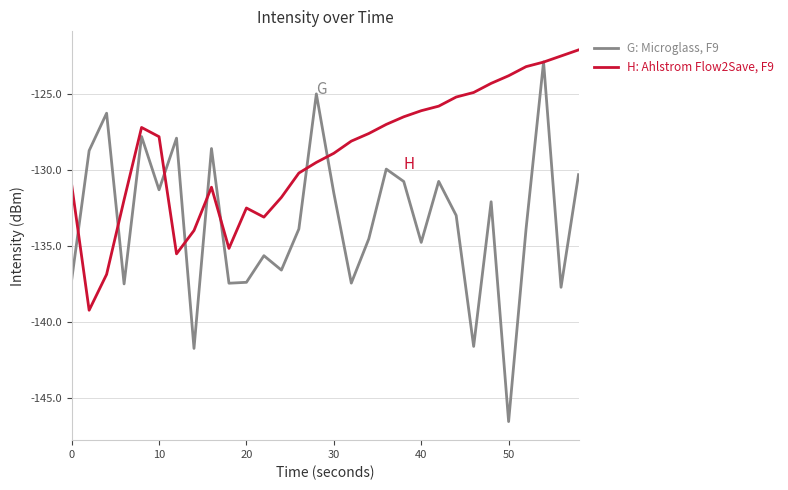

What is the greatest value displayed?

-122.1